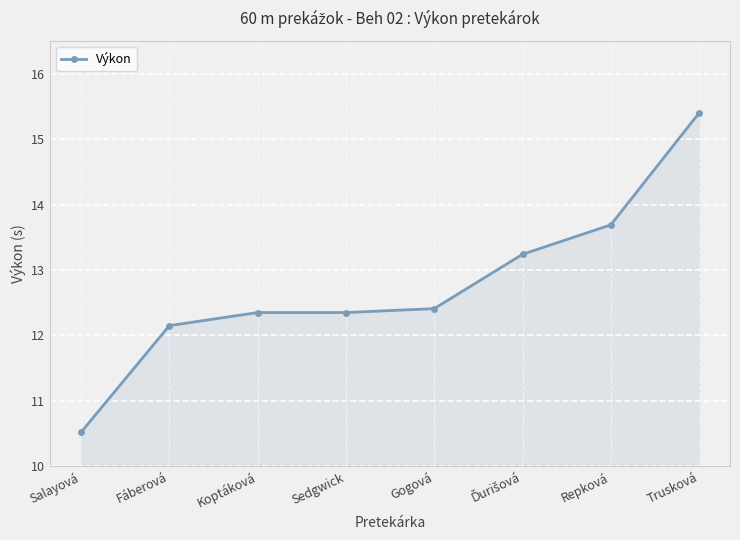

How many lines are shown in the chart?

1